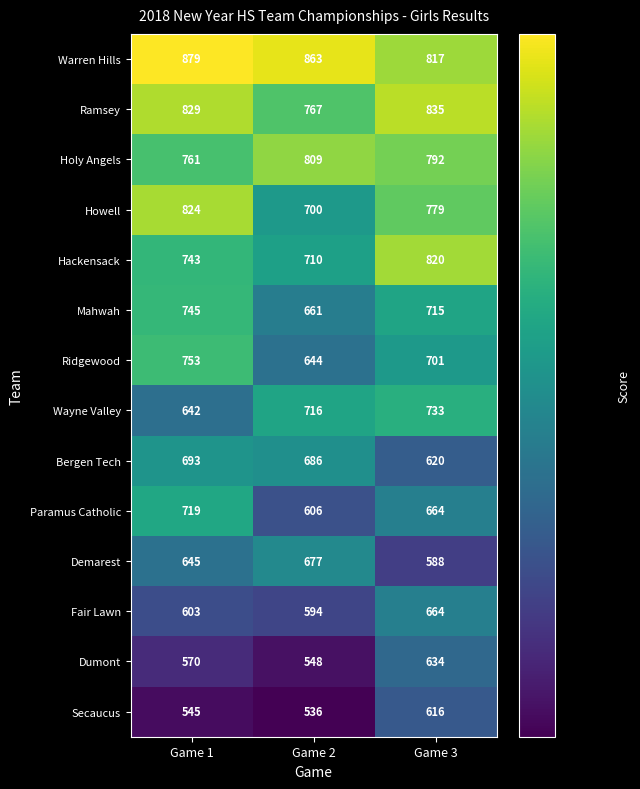

How many series are shown in this chart?

14